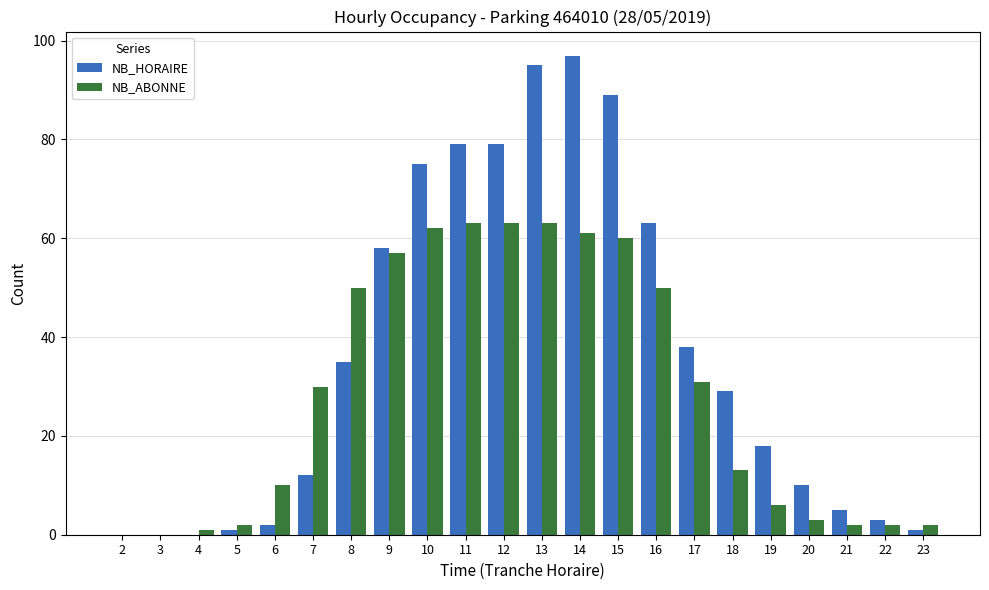

What is the difference between the NB_HORAIRE values at 12 and 23?

78